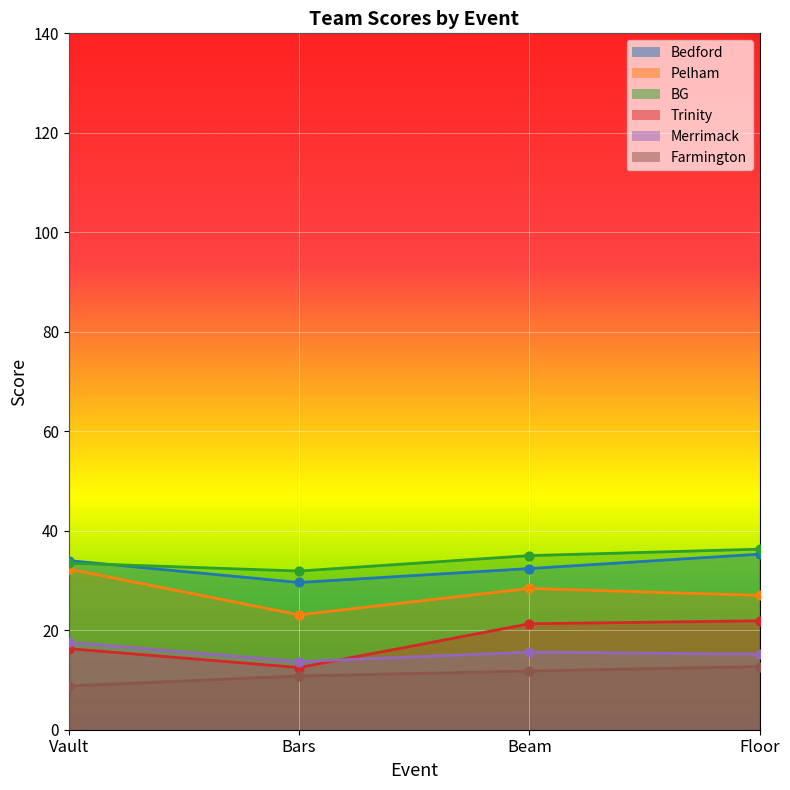

At how many categories does at least one series exceed 10?

4